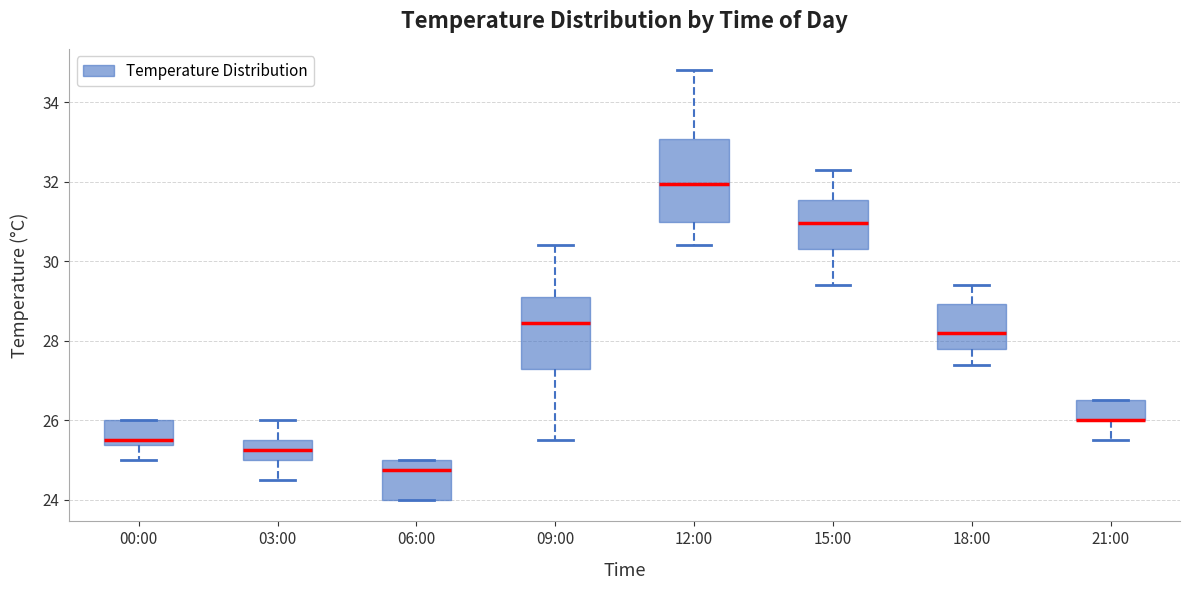

Where does the median line of the box for 06:00 sit on the y-axis? The values are not printed on the chart, so give them approximately, as read against the axis.

24.8